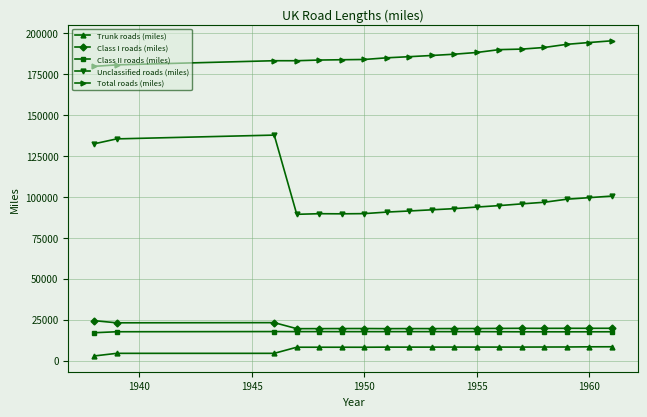

What is the lowest value of the Unclassified roads (miles) series?

89313